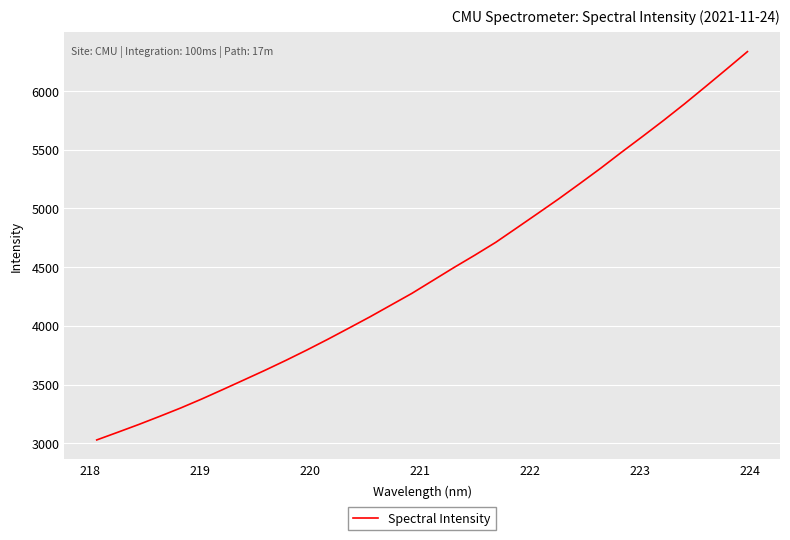

What is the maximum value shown in the chart?

6334.4